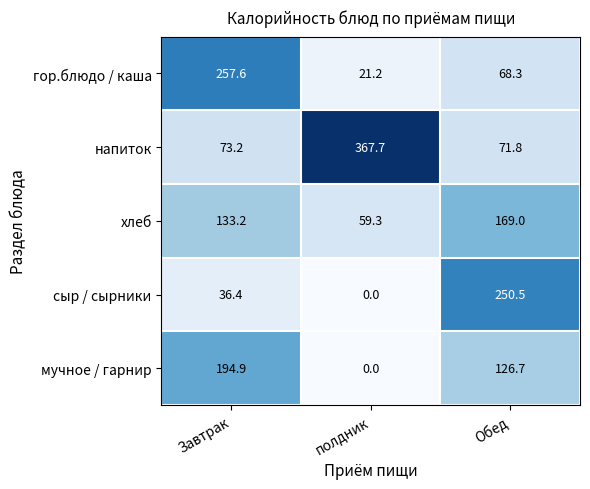

Which series changed the most between Завтрак and полдник?

напиток